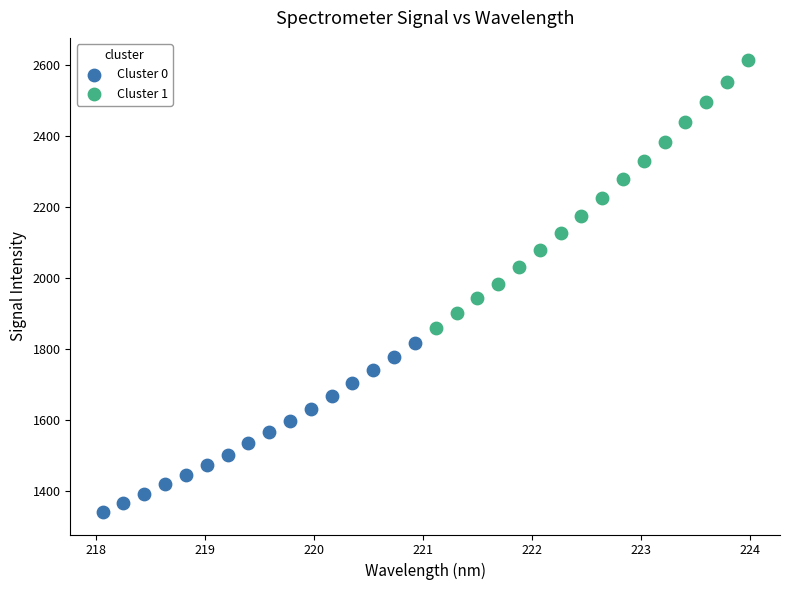

Which series contains the highest Y value?

Cluster 1